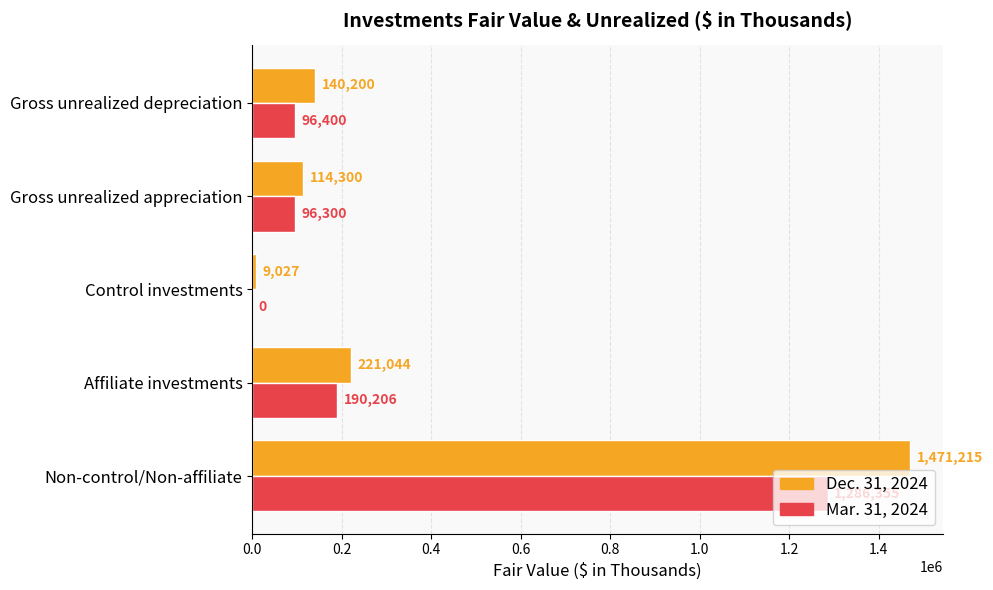

Count the number of data series in this chart.

2